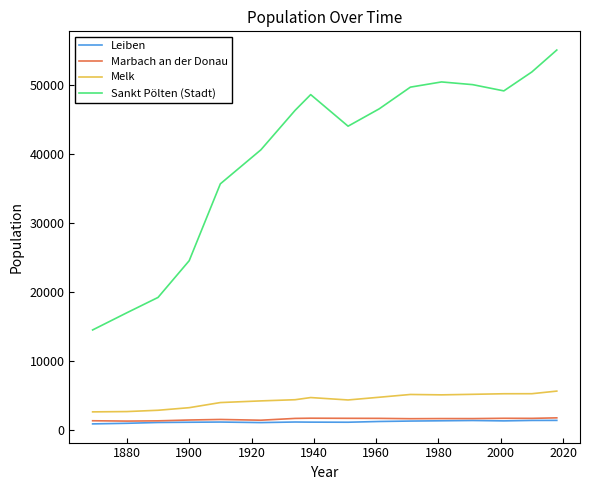

Which series has the widest spread of values?

Sankt Pölten (Stadt)